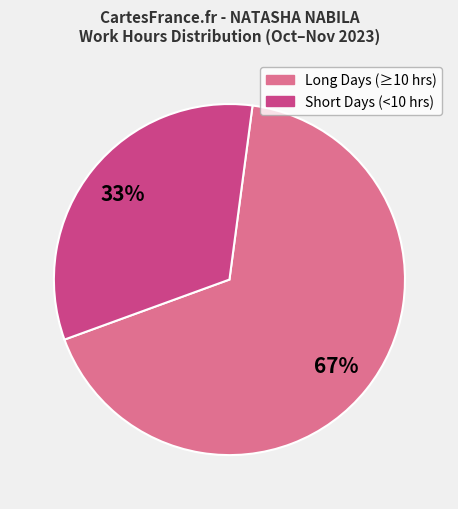

How many segments does this pie chart have?

2